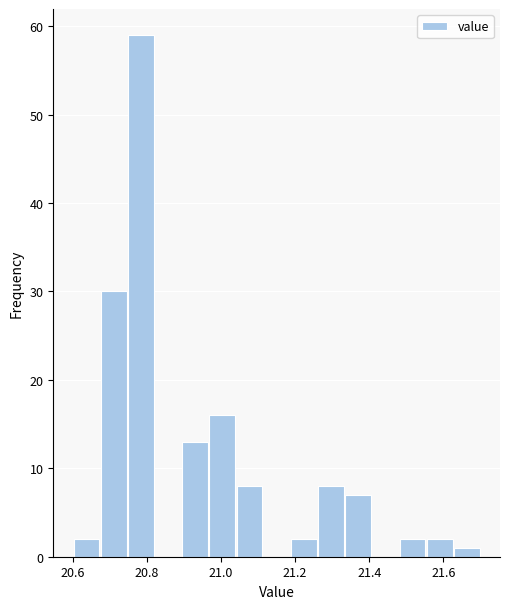

Read against the x-axis, roughly where is the centre of the tallest bar?

20.78